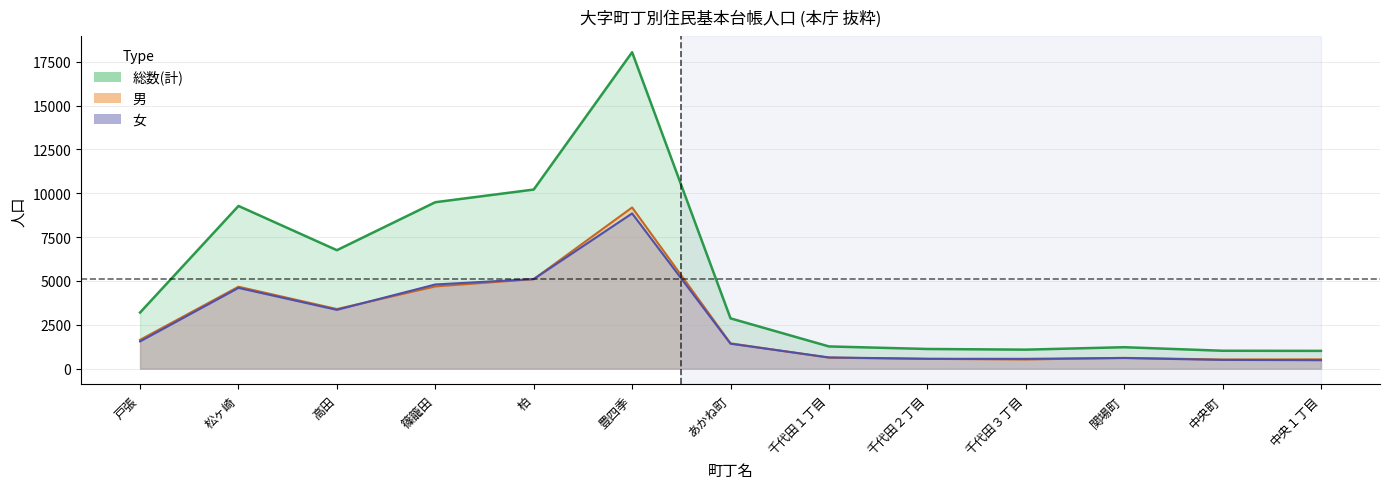

Rank the series at あかね町 from highest to lowest value.

総数(計), 男, 女